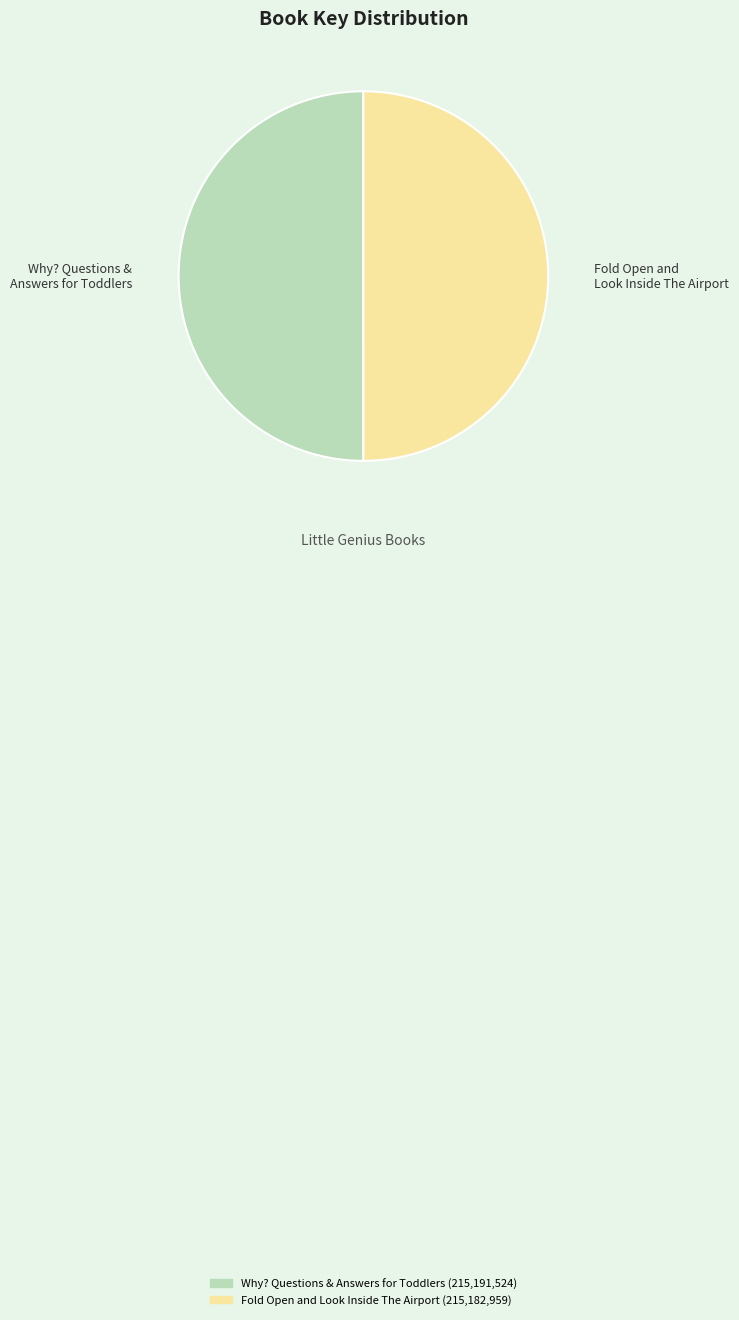

Is the sum of Fold Open and Look Inside The Airport and Why? Questions & Answers for Toddlers greater than half?

Yes